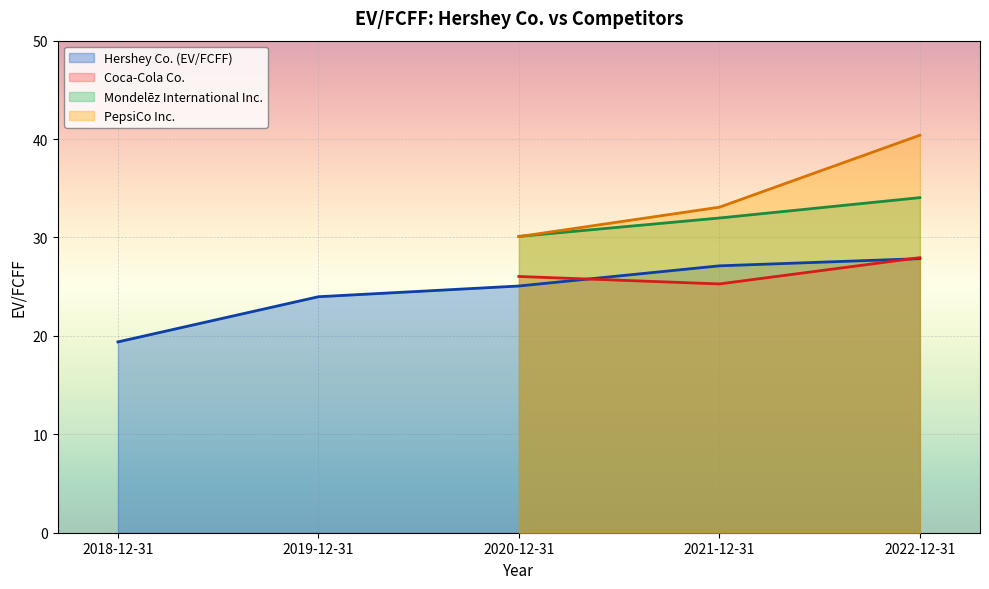

At which label does Mondelēz International Inc. first exceed 30?

2020-12-31